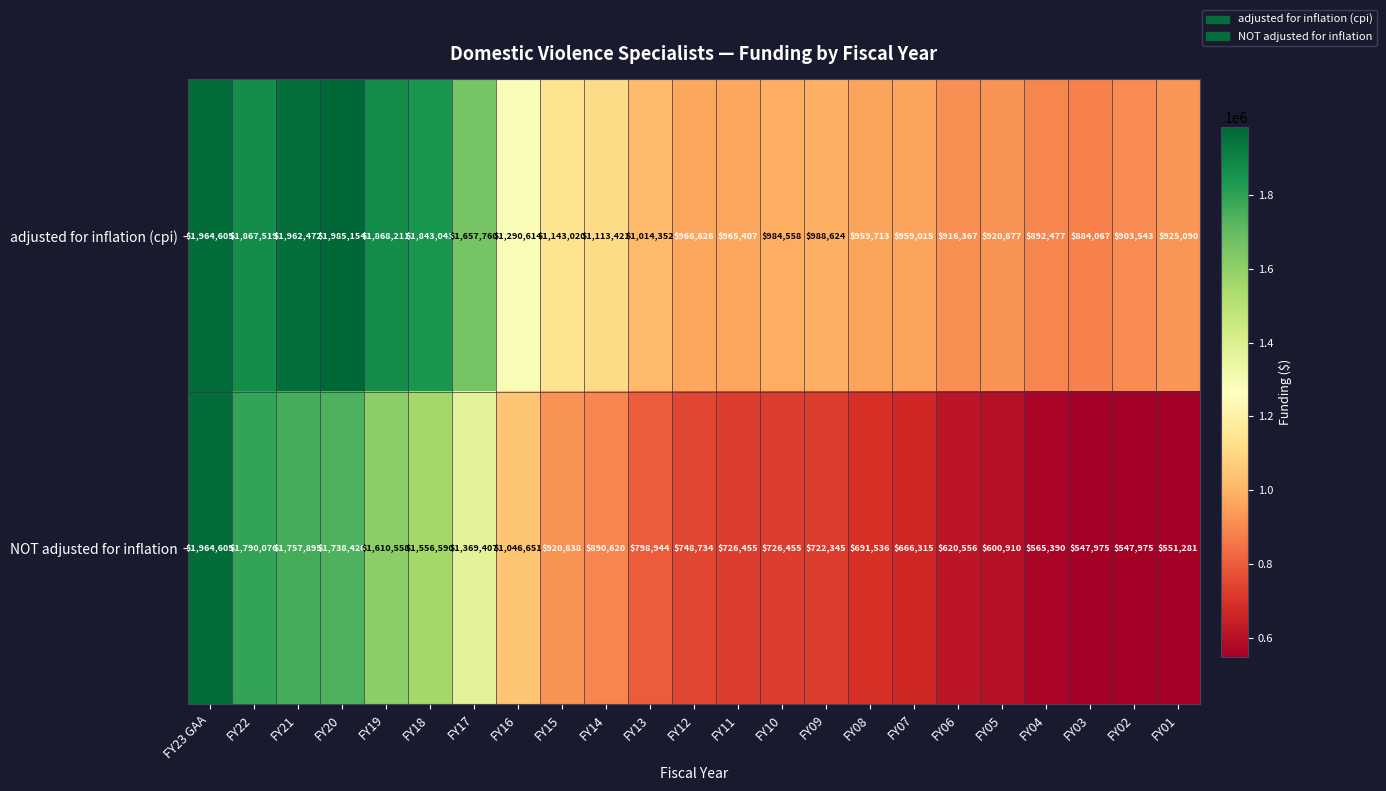

True or false: NOT adjusted for inflation has a value of 920838 at FY15.

True